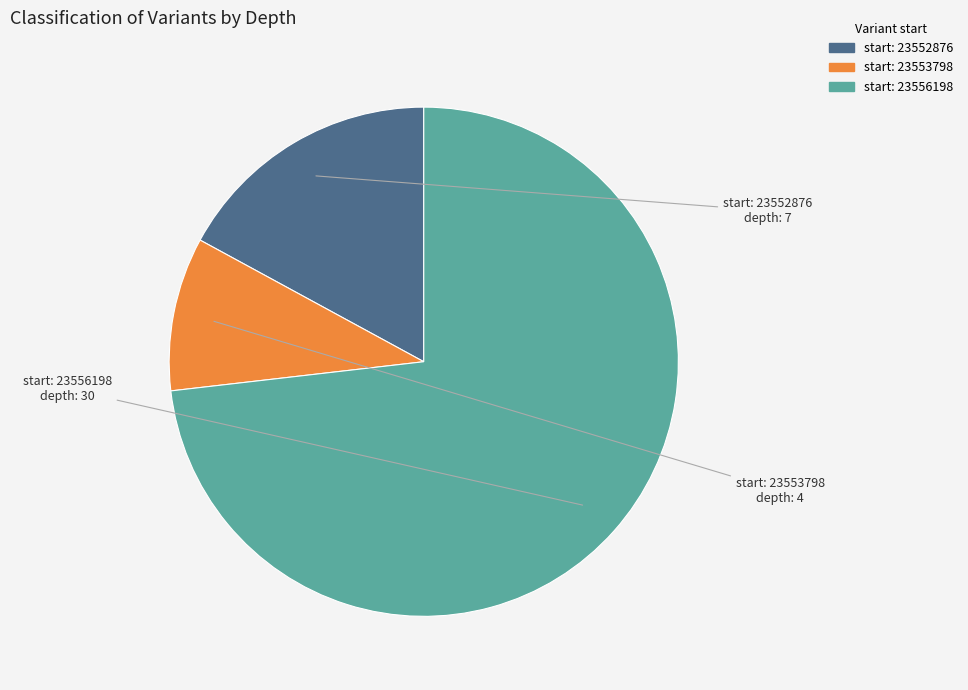

How many segments does this pie chart have?

3